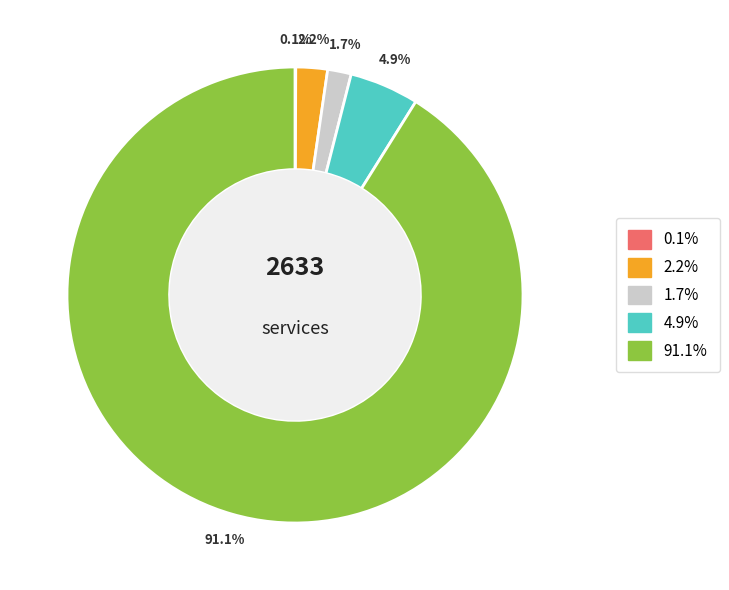

Is there any slice that represents more than half of the pie?

Yes